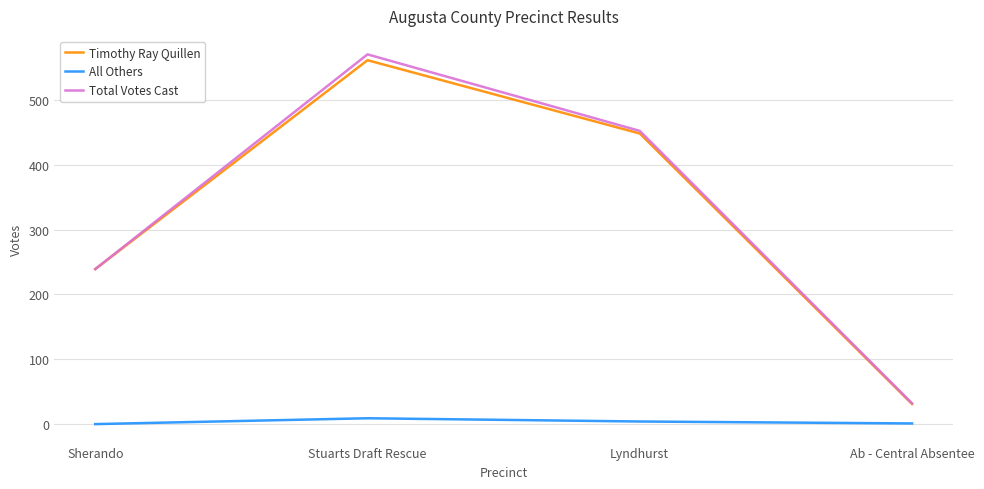

The Total Votes Cast series shows 32 at Ab - Central Absentee. True or false?

True